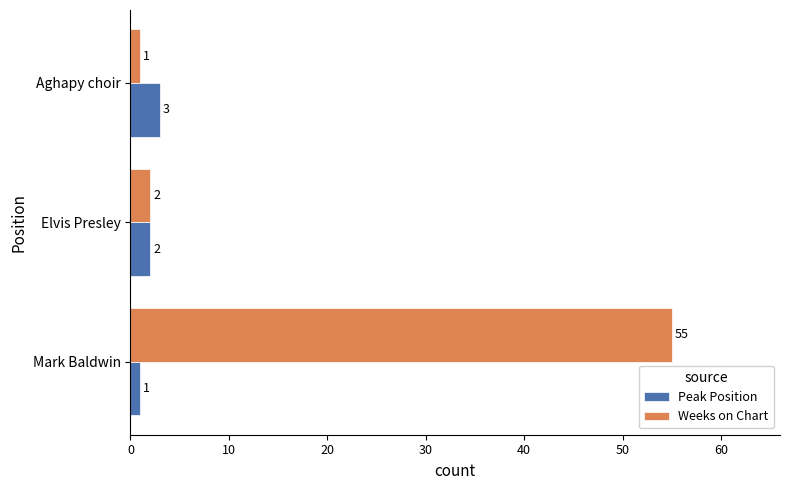

What are all the series names shown in the legend?

Peak Position, Weeks on Chart